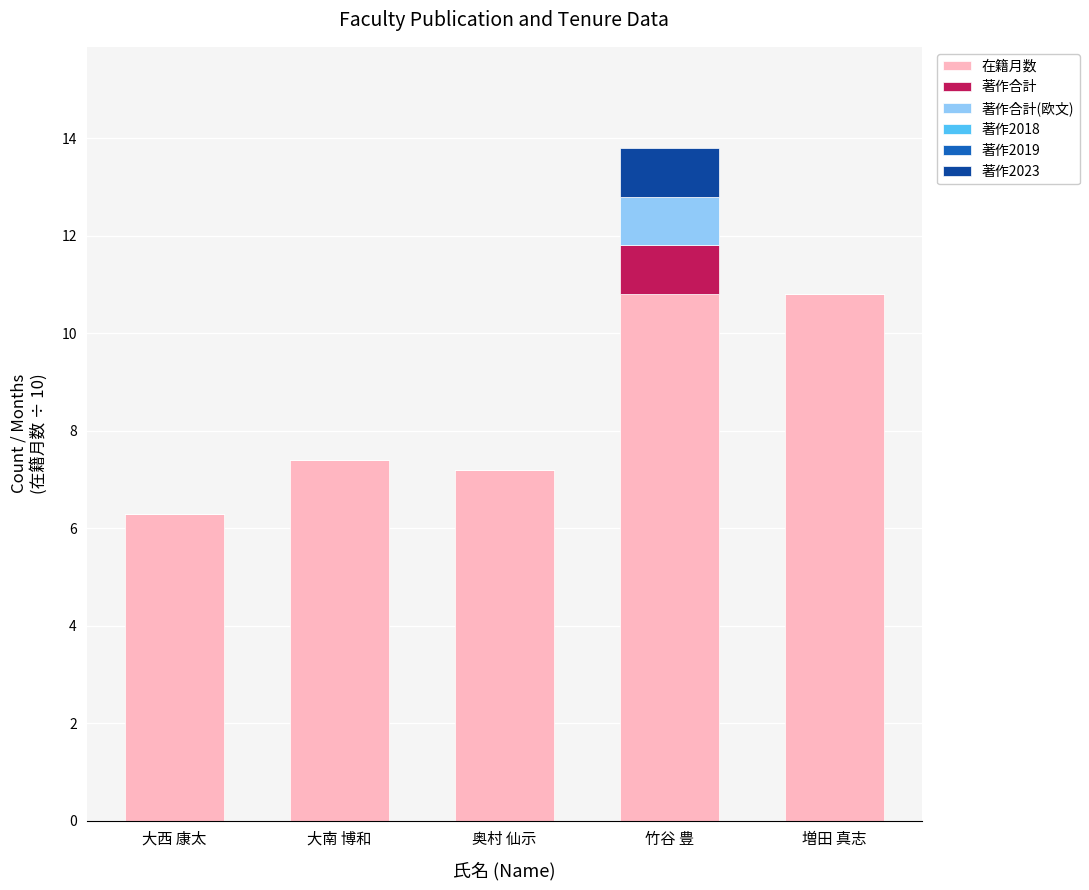

What is the sum of the 在籍月数 values at 大南 博和 and 奥村 仙示?

14.6